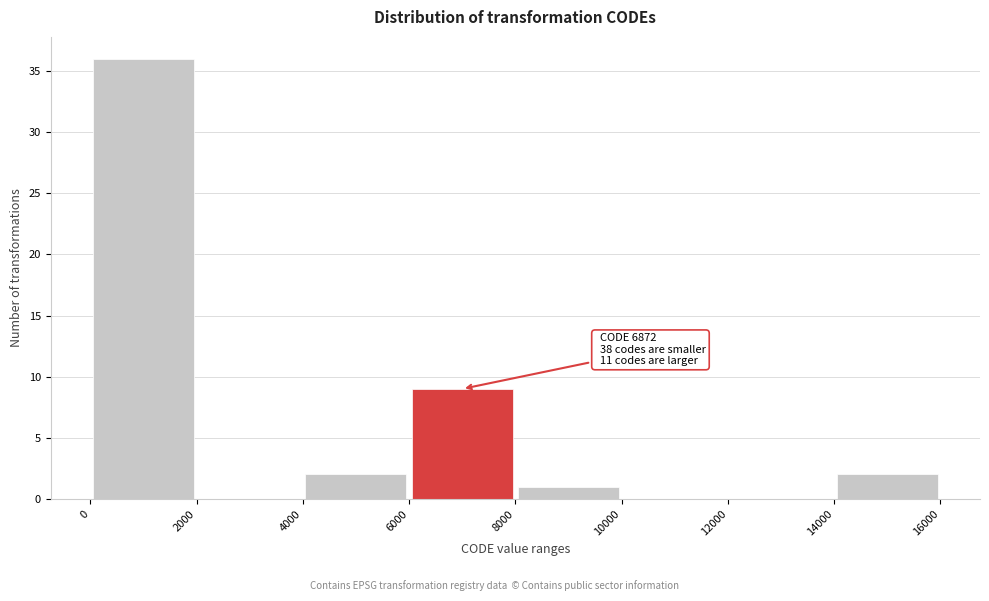

Over which range of the x-axis is the bar tallest?

0 to 2000